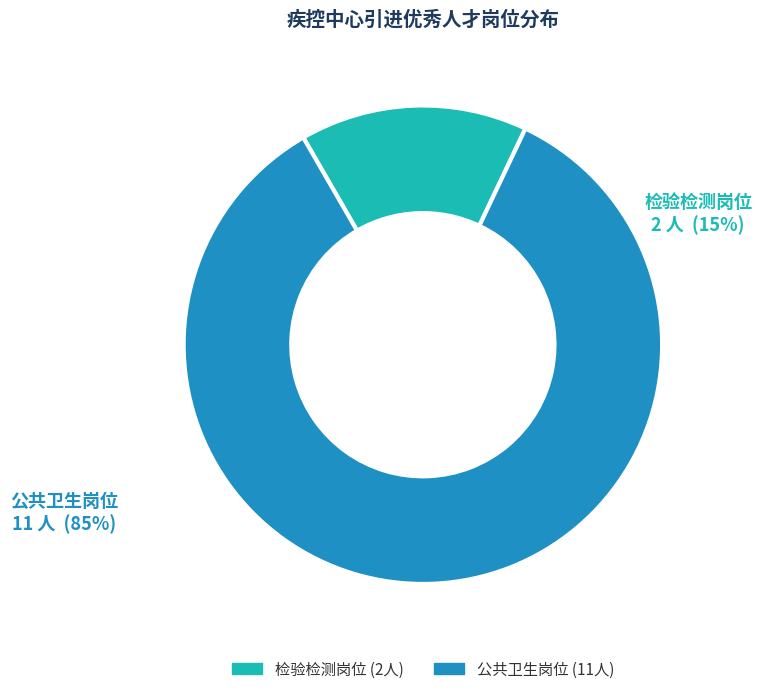

To the nearest percent, what portion does 检验检测岗位 represent?

15%